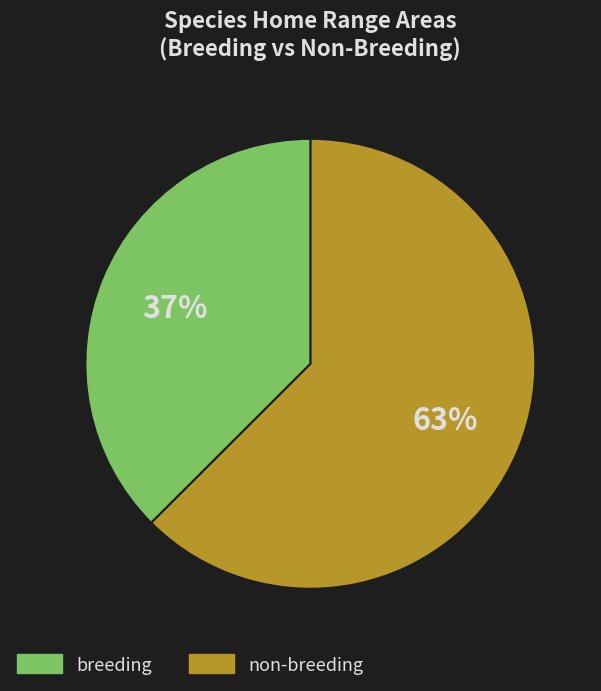

Count the number of slices in the pie.

2